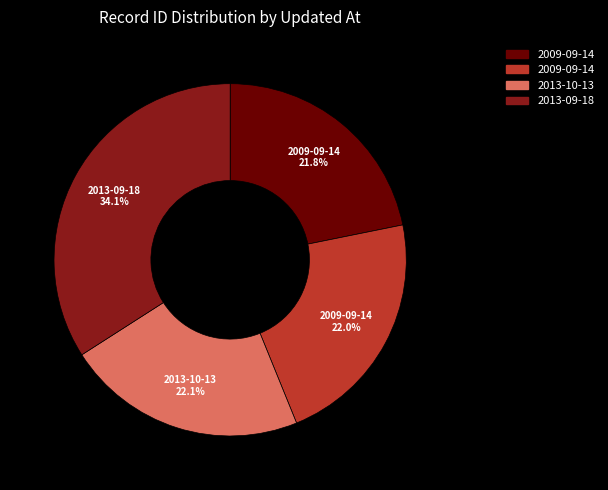

Is there any slice that represents more than half of the pie?

No